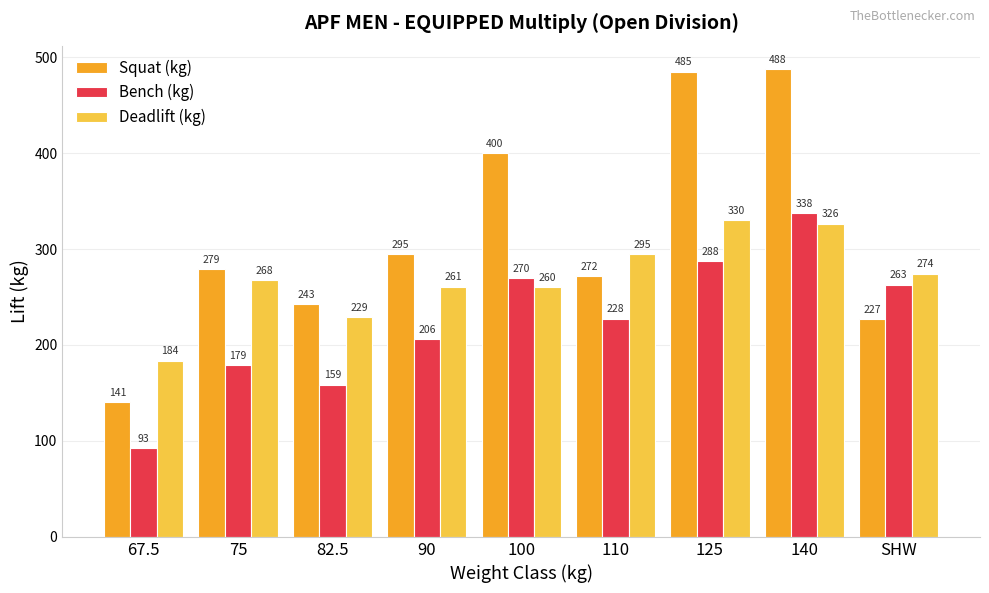

At which label is Deadlift (kg) closest to 256?

100